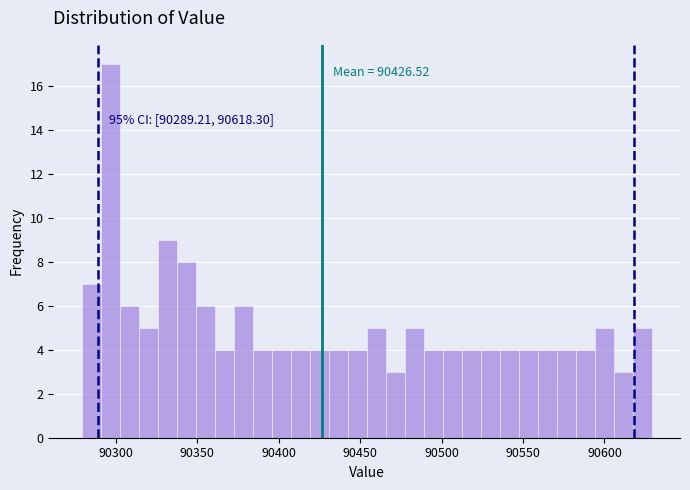

Read against the x-axis, roughly where is the centre of the tallest bar?

90295